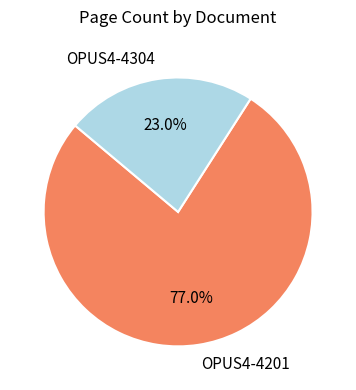

True or false: OPUS4-4201 accounts for 72% of the total.

False